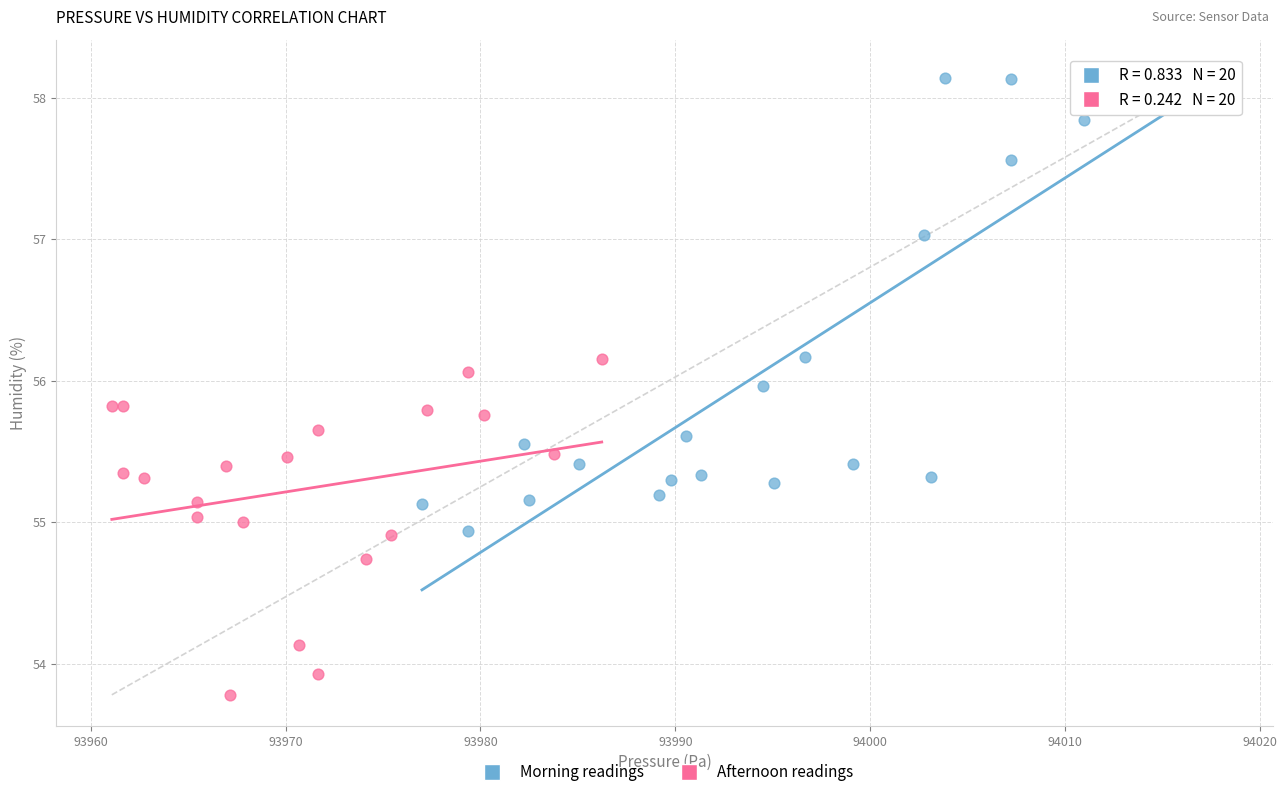

Which series has the widest spread of Y values?

Morning readings